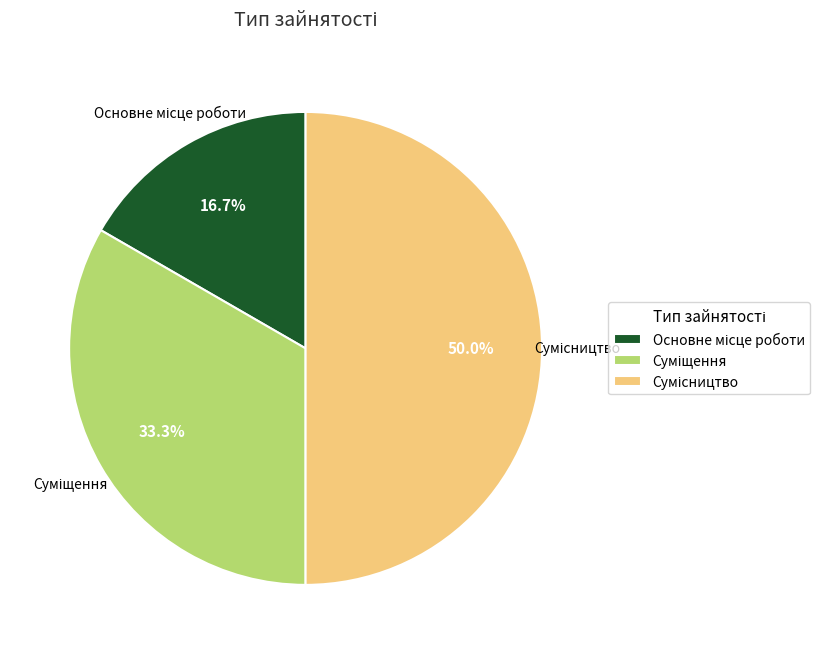

To the nearest percent, what is the average slice percentage?

33%